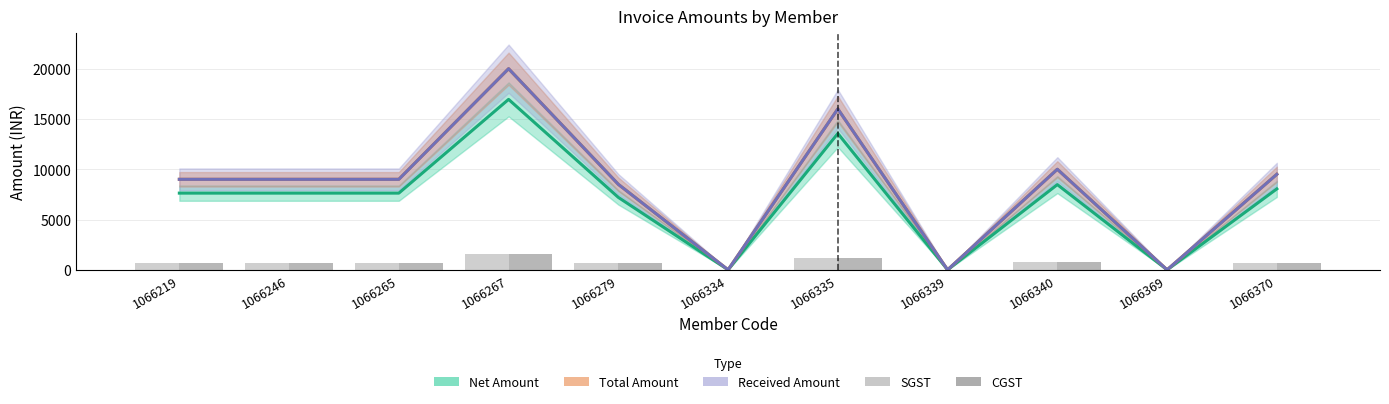

What is the average value of the Net Amount series?

7010.8